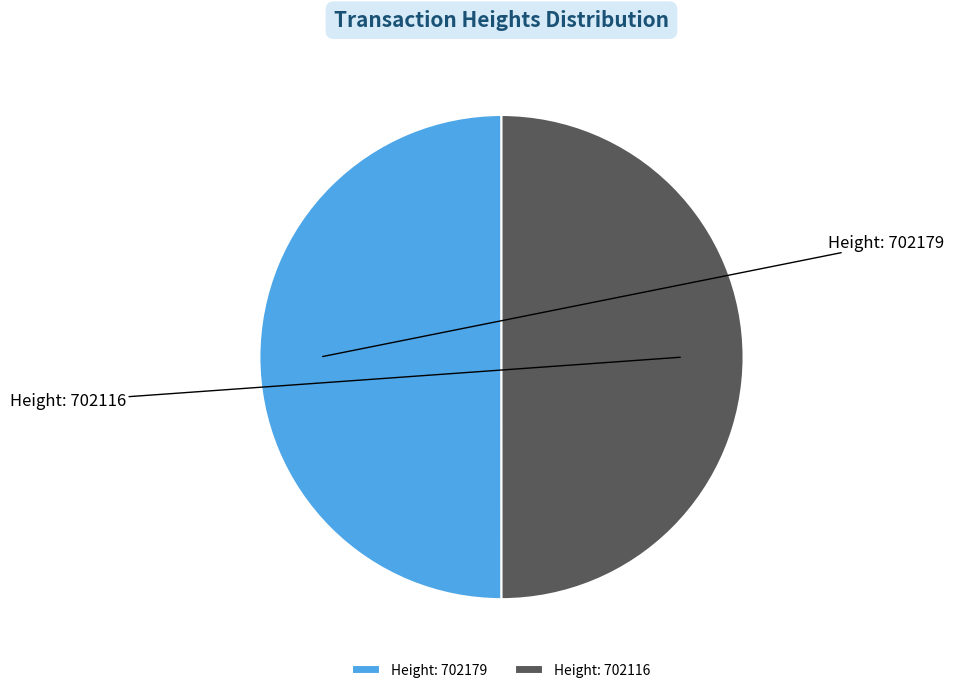

How many slices are in this pie chart?

2